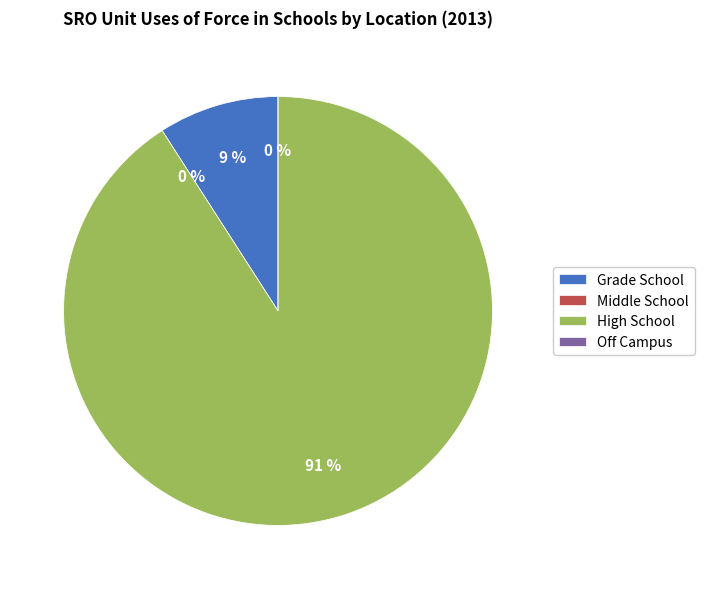

To the nearest percent, what is the difference between the Middle School and High School slice percentages?

91%